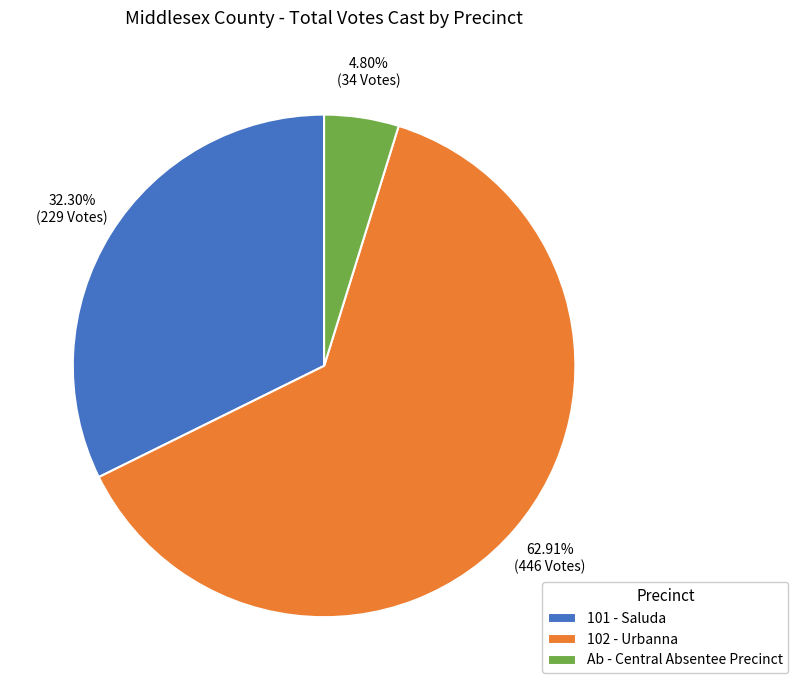

To the nearest percent, what percentage of the pie is Ab - Central Absentee Precinct?

5%